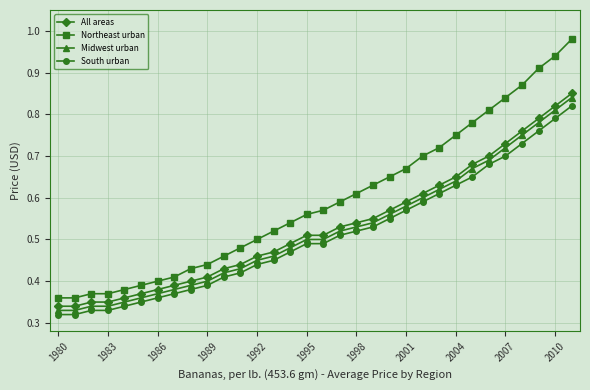

What is the sum of all South urban values?

16.3